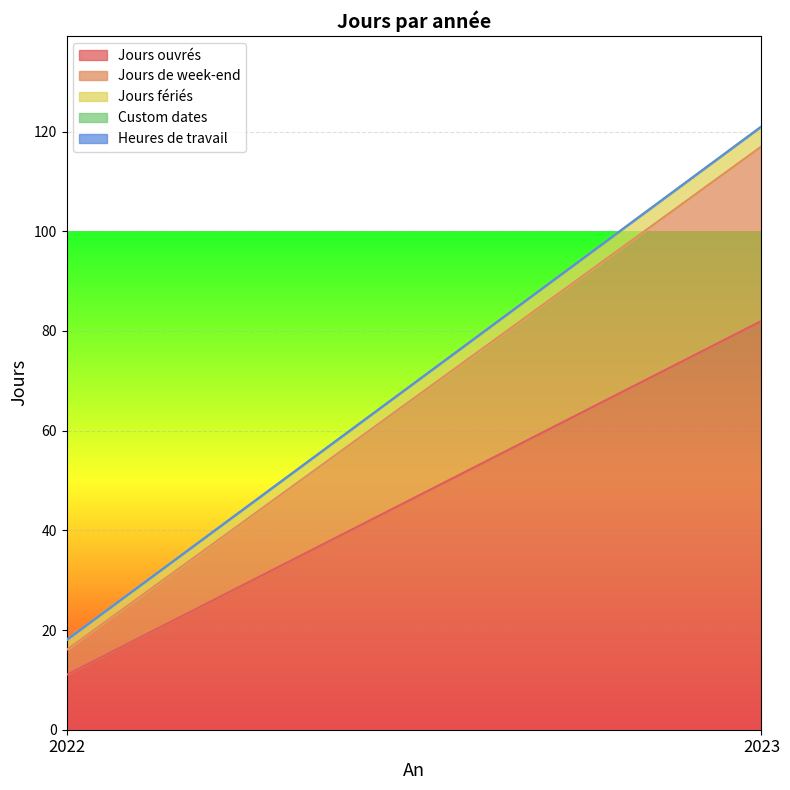

Is the value of Jours ouvrés at 2022 greater than the value of Heures de travail at 2023?

Yes